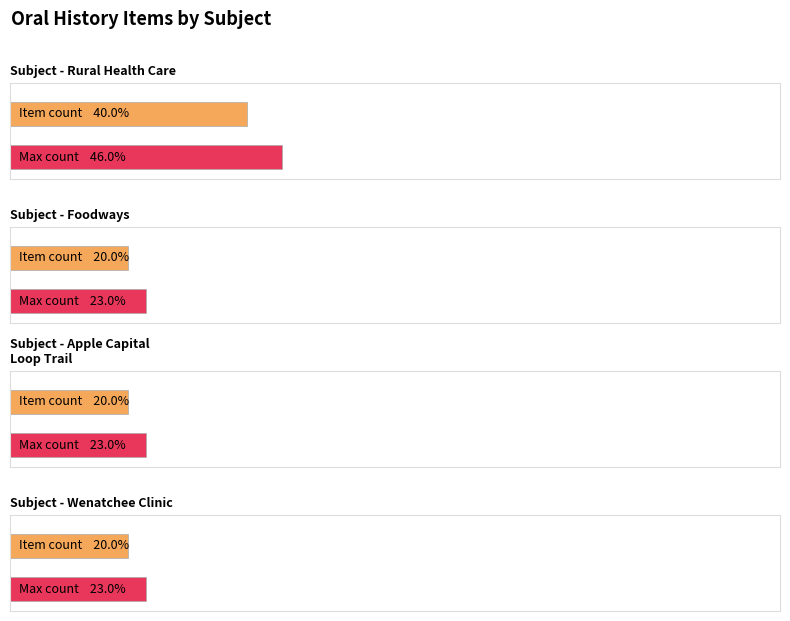

Are the bars horizontal?

Yes